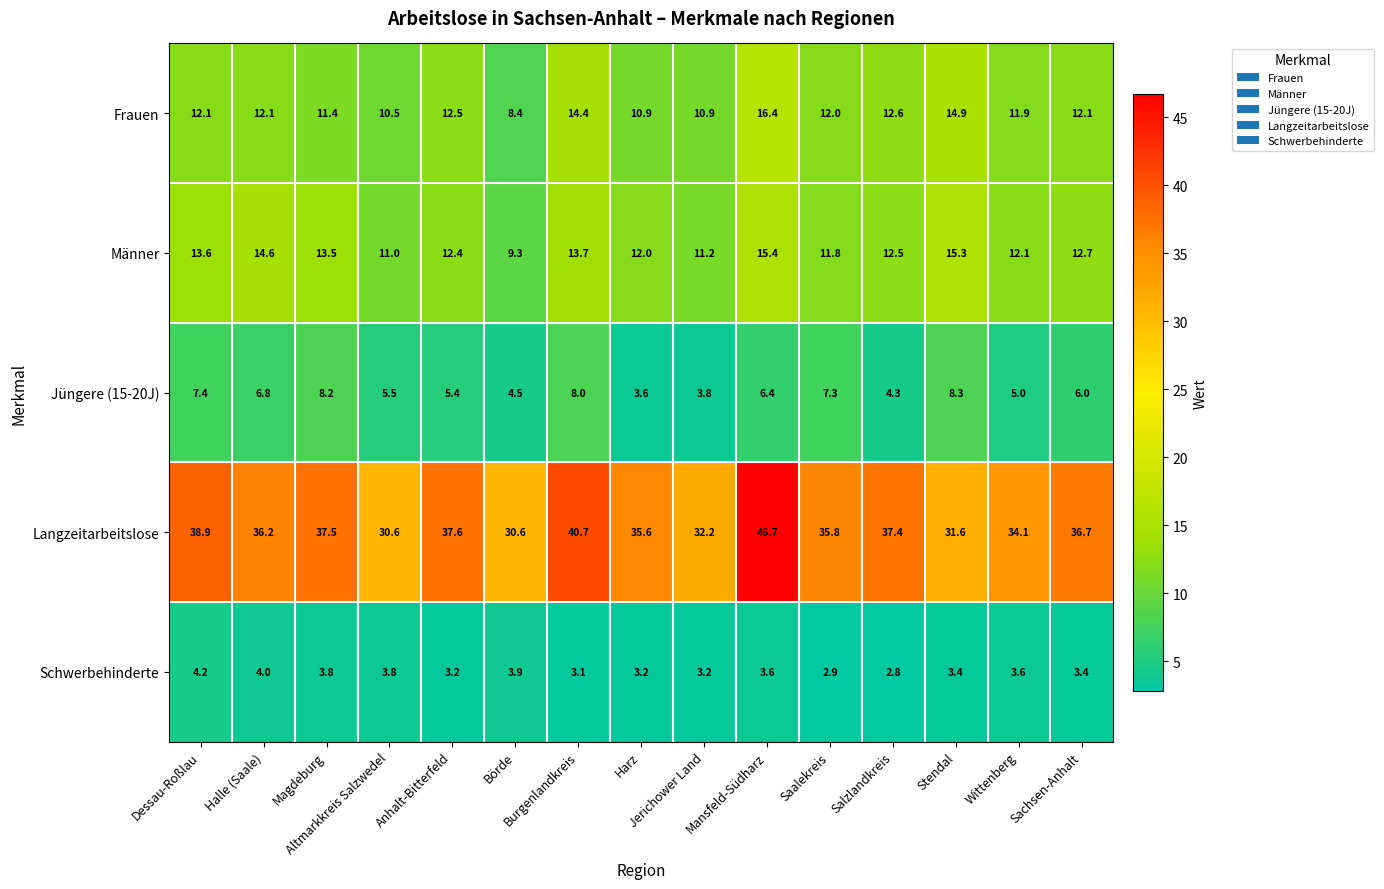

Which series has the largest range (max minus min)?

Langzeitarbeitslose